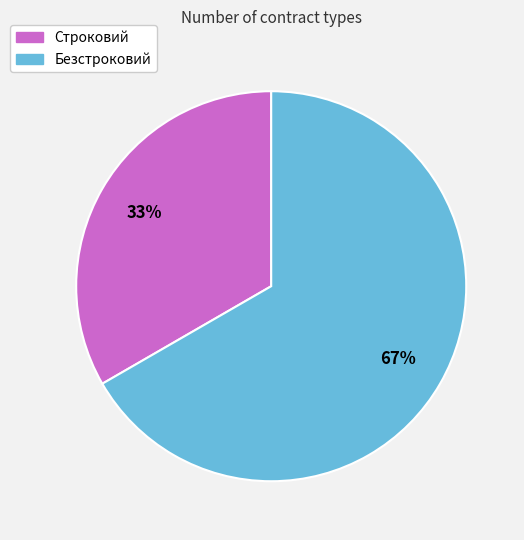

How many segments does this pie chart have?

2